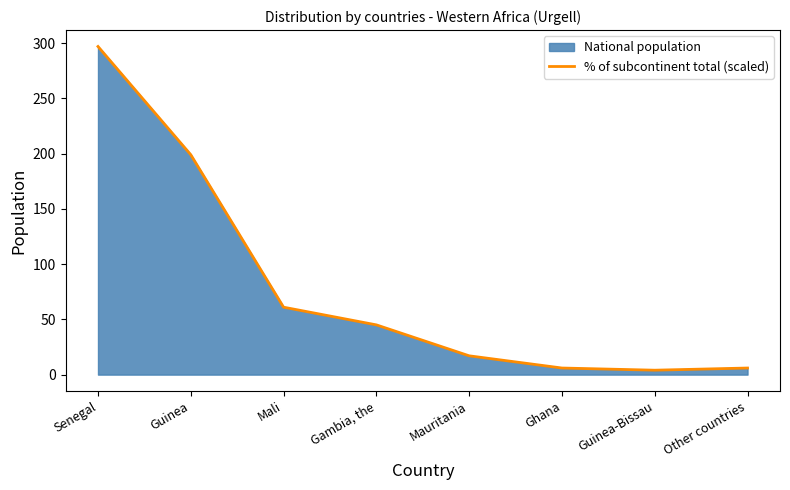

What is the total value across all series at Gambia, the?

90.0